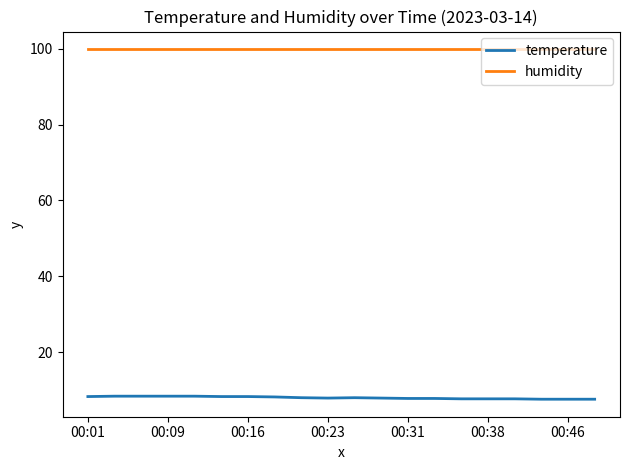

Rank the series by their average value, from highest to lowest.

humidity, temperature